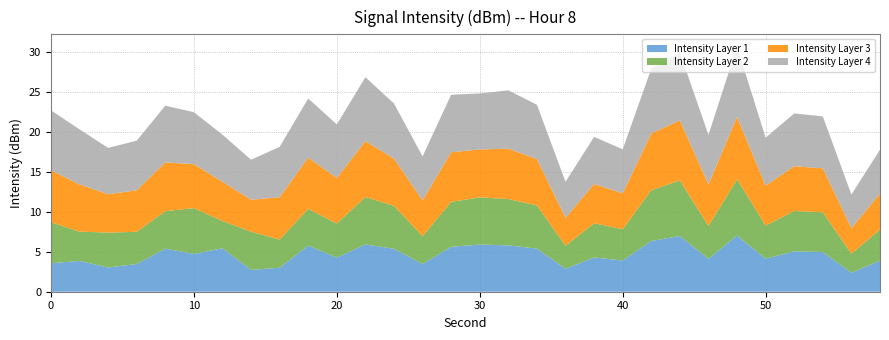

What is the lowest value of the Intensity Layer 1 series?

2.4